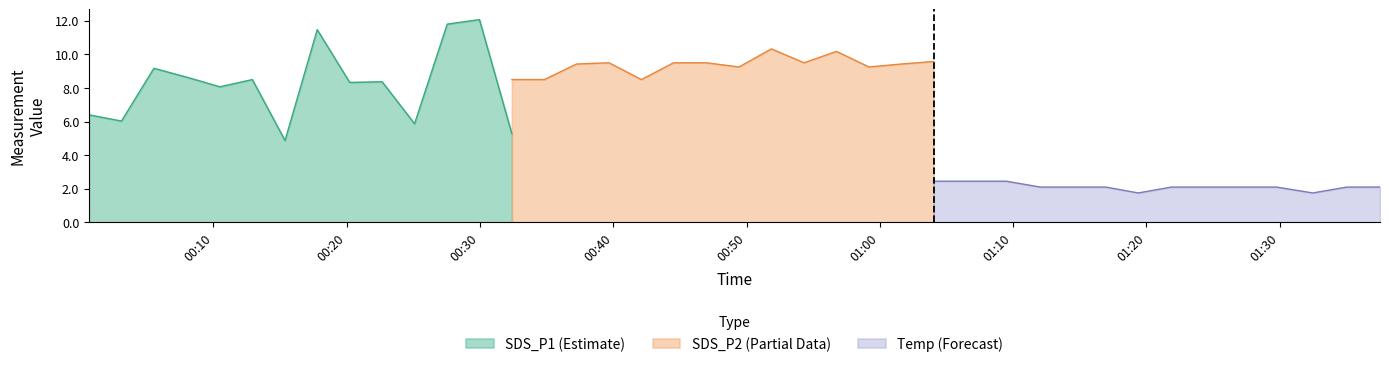

What is the minimum value for SDS_P1 (Estimate)?

4.9